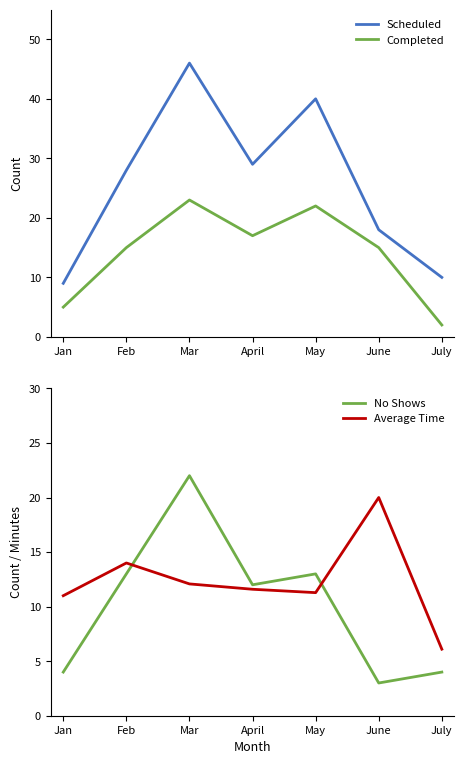

Reading left to right, extract all data points from this chart.

Scheduled: Jan=9.0	Feb=28.0	Mar=46.0	April=29.0	May=40.0	June=18.0	July=10.0
Completed: Jan=5.0	Feb=15.0	Mar=23.0	April=17.0	May=22.0	June=15.0	July=2.0
No Shows: Jan=4.0	Feb=13.0	Mar=22.0	April=12.0	May=13.0	June=3.0	July=4.0
Average Time: Jan=11.0	Feb=14.0	Mar=12.1	April=11.6	May=11.3	June=20.0	July=6.1